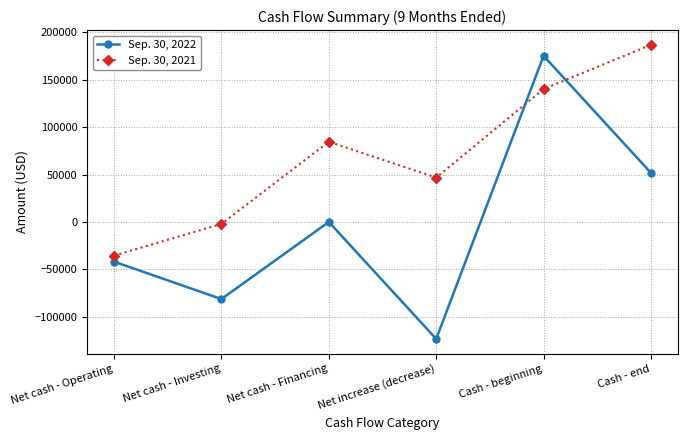

True or false: Sep. 30, 2021 and Sep. 30, 2022 cross at least once.

True